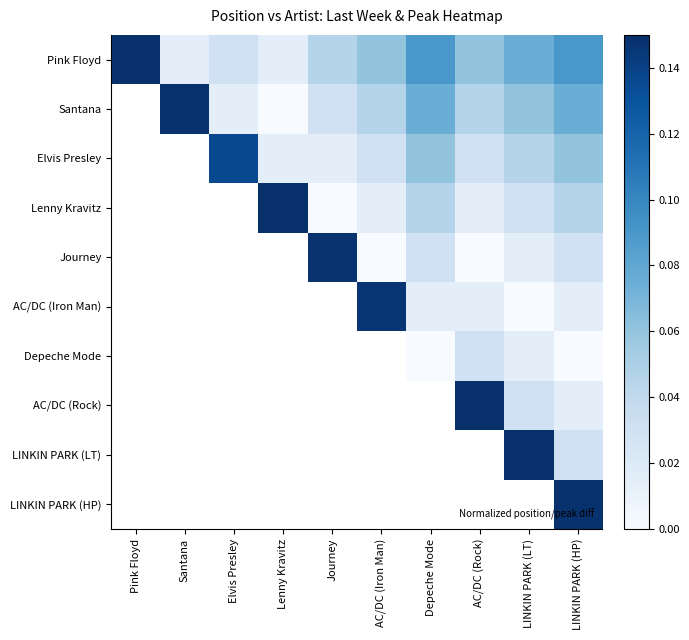

The Pink Floyd series shows 0.0 at Elvis Presley. True or false?

False